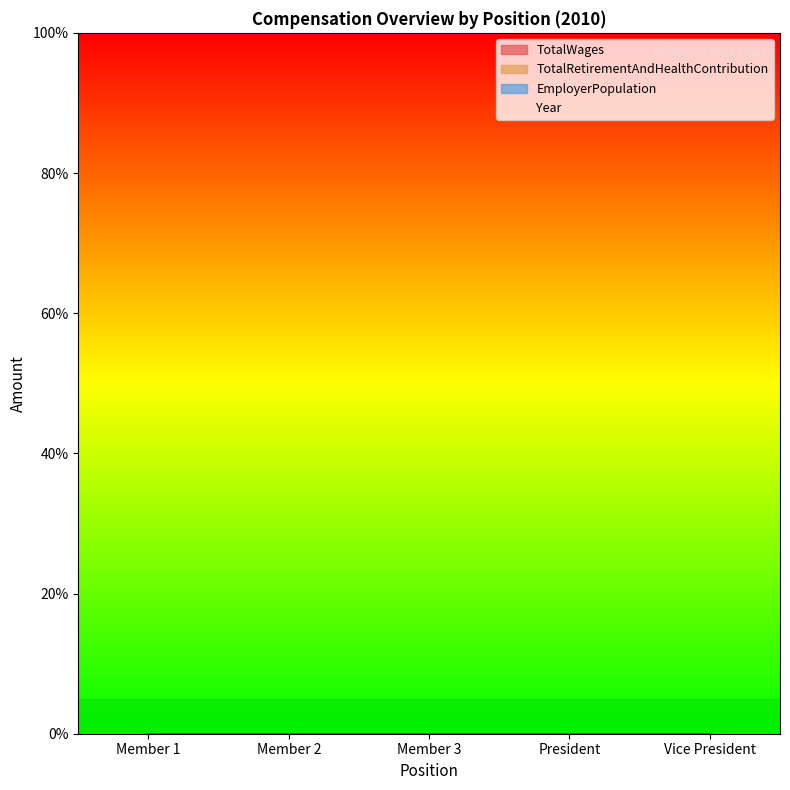

How many lines are shown in the chart?

4